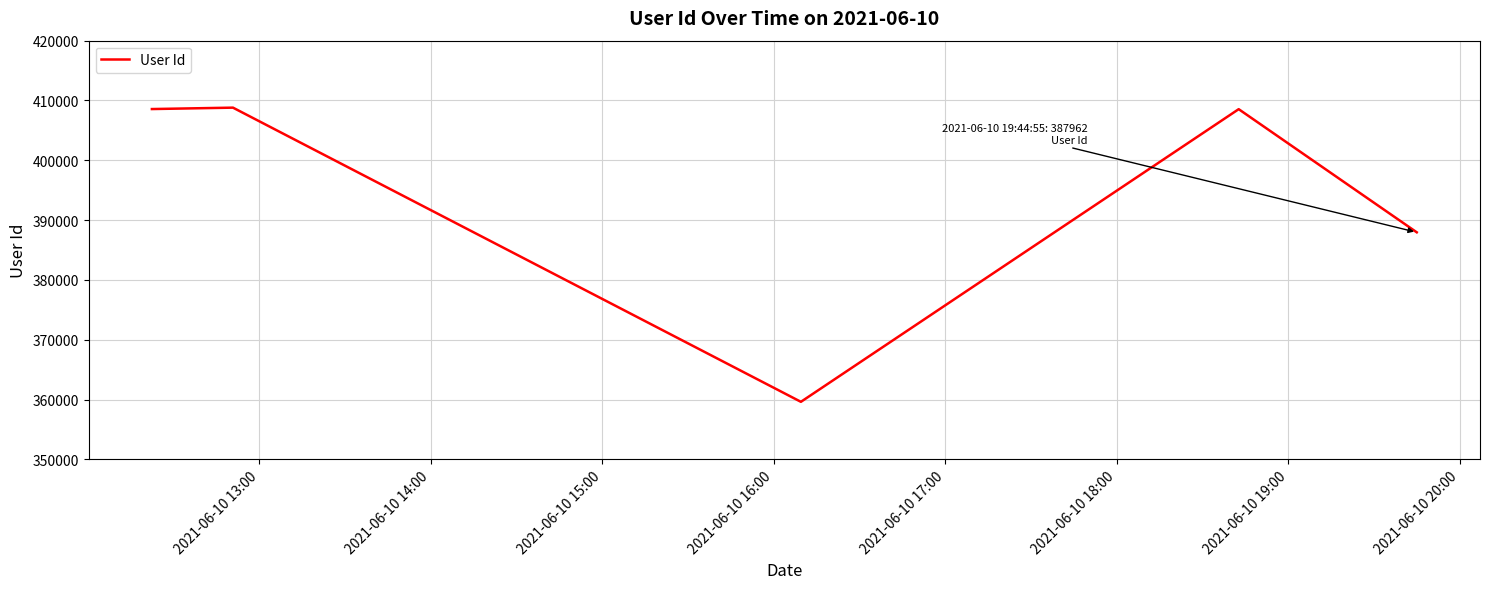

What is the smallest value displayed?

359624